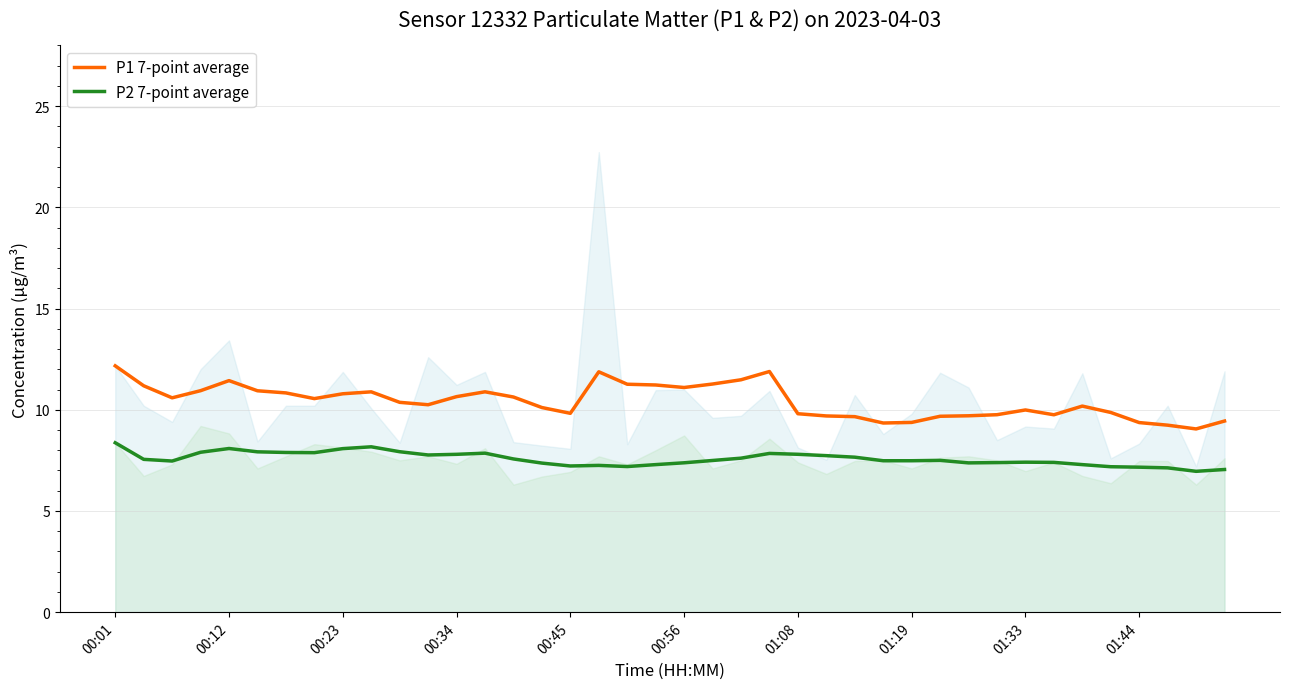

In P1 7-point average, how many points are lower than both neighbors (excluding endpoints)?

8